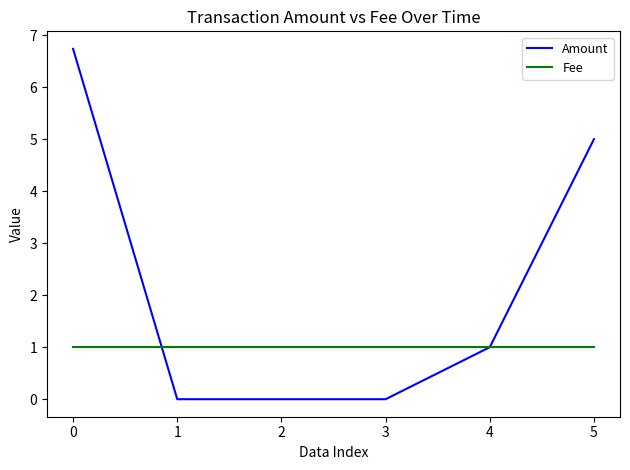

What is the maximum value for Amount?

6.7